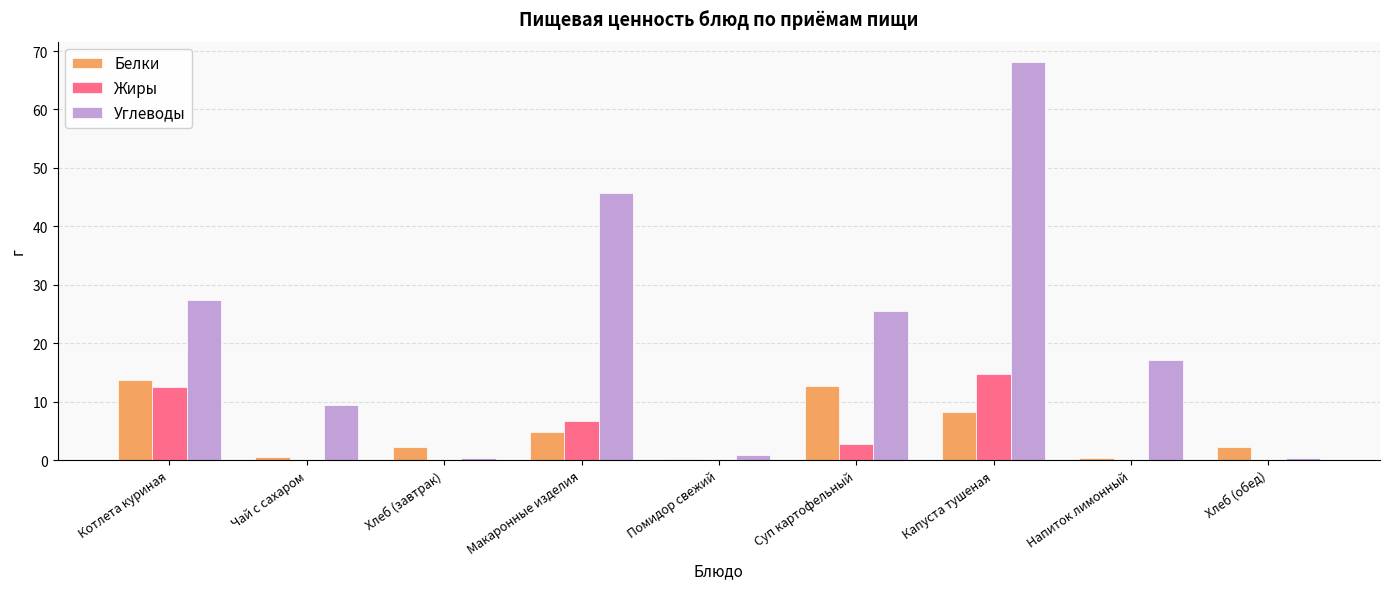

Is the value of Жиры at Котлета куриная greater than the value of Углеводы at Макаронные изделия?

No